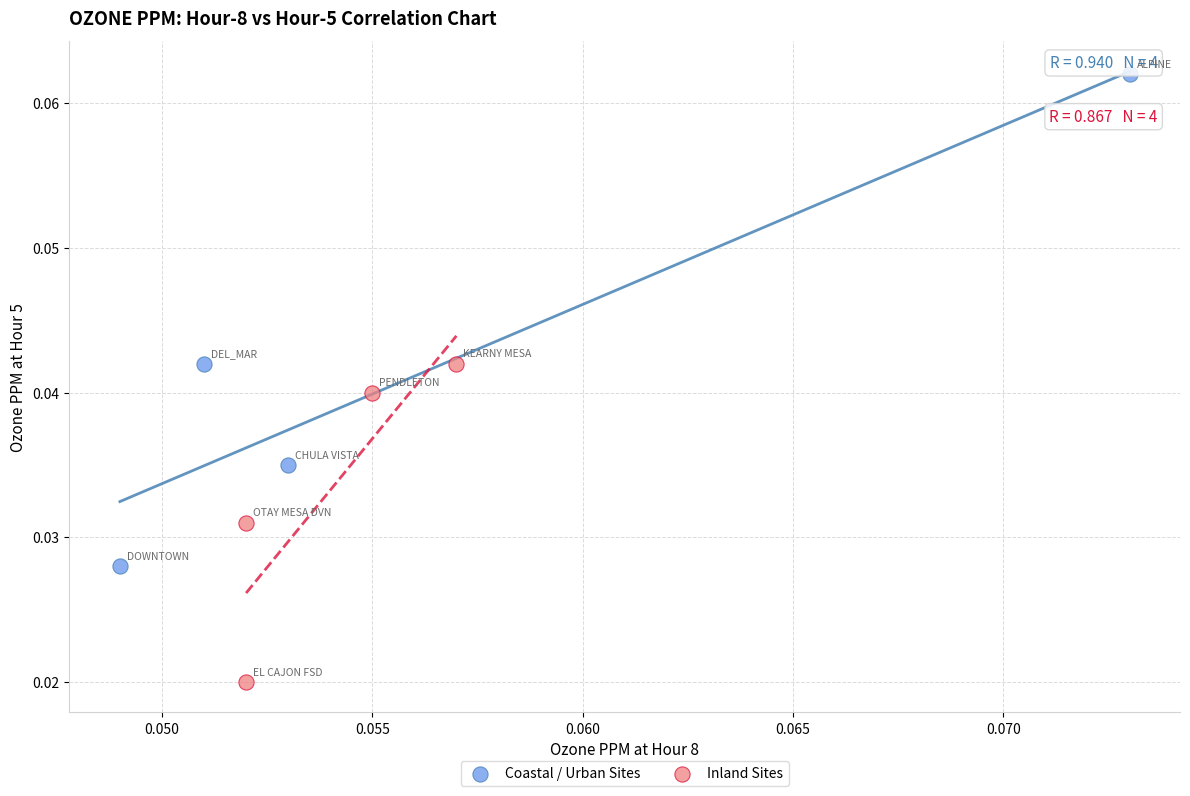

Which series reaches the minimum Y coordinate?

Inland Sites